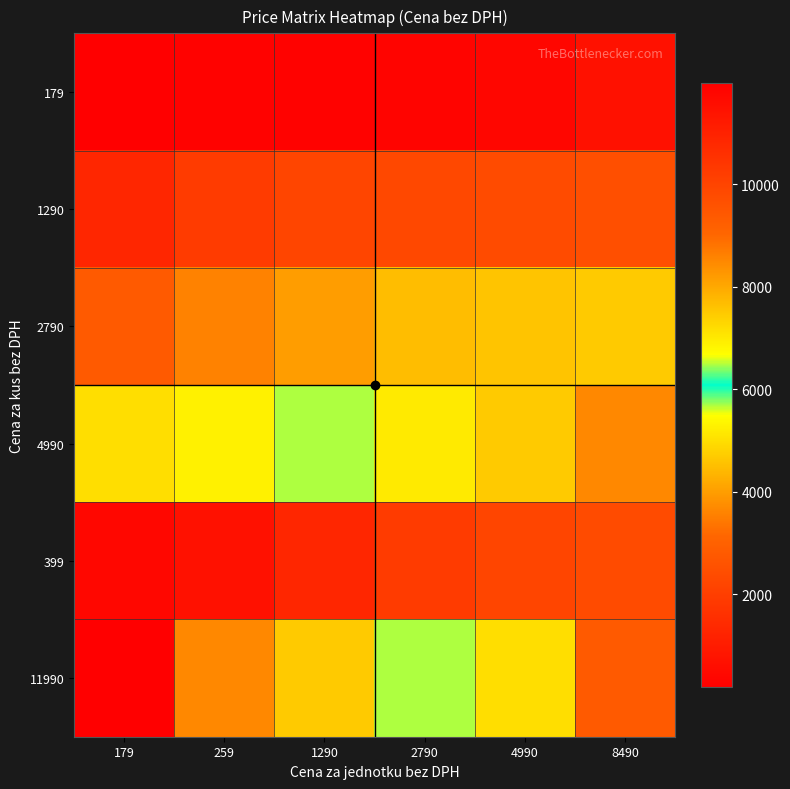

What is the smallest value displayed?

179